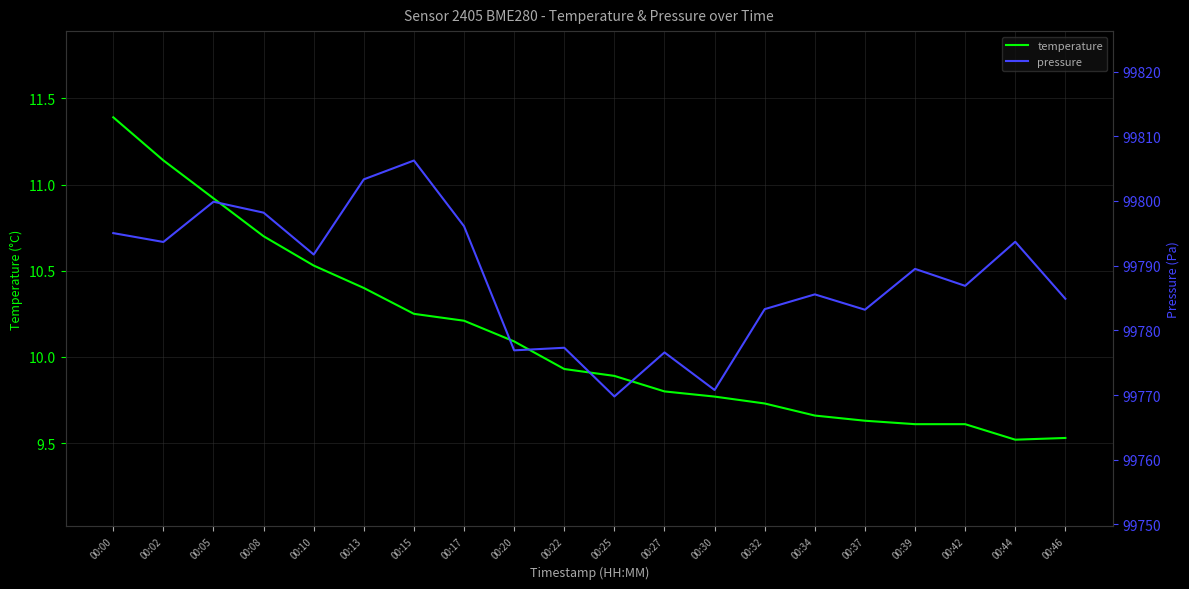

What is the value of the pressure point at the 12th from the left?

99776.6